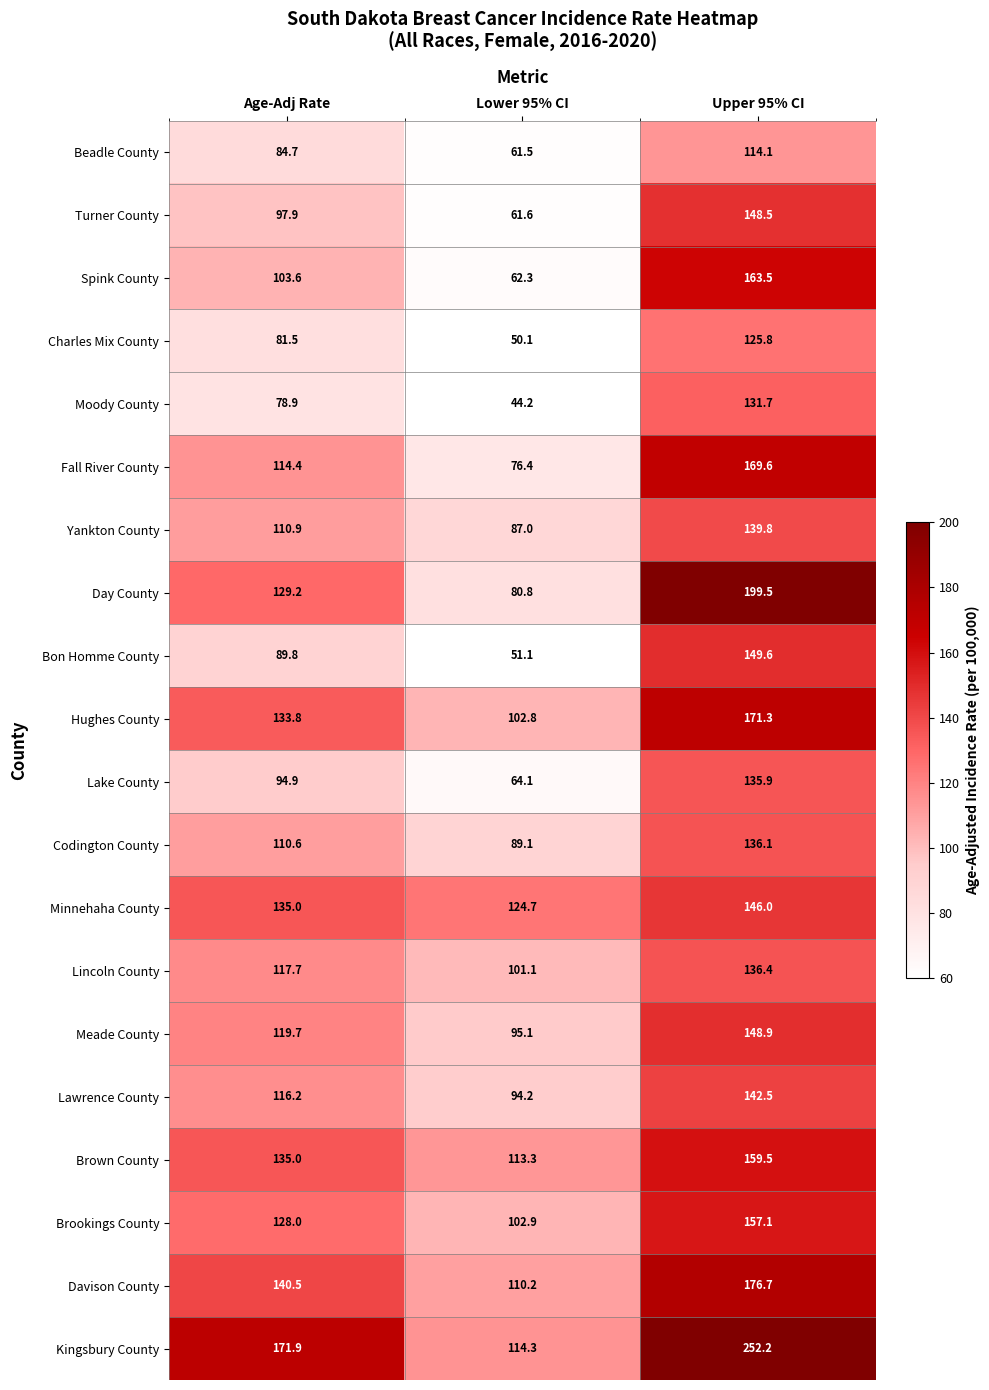

What is the difference between the Brookings County values at Age-Adj Rate and Upper 95% CI?

29.1